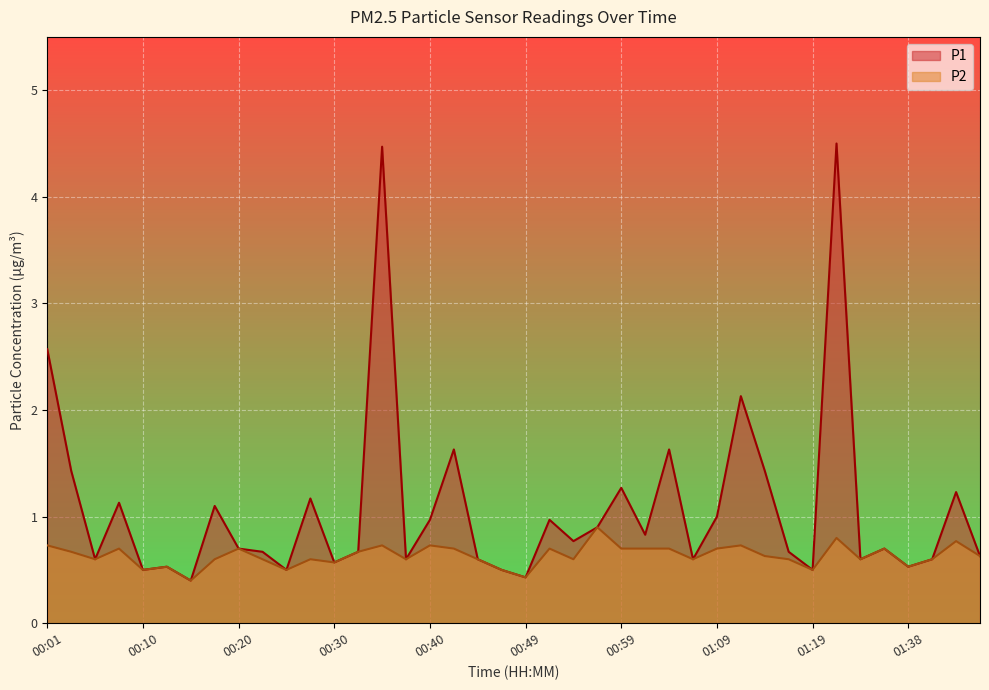

Which series has the widest spread of values?

P1